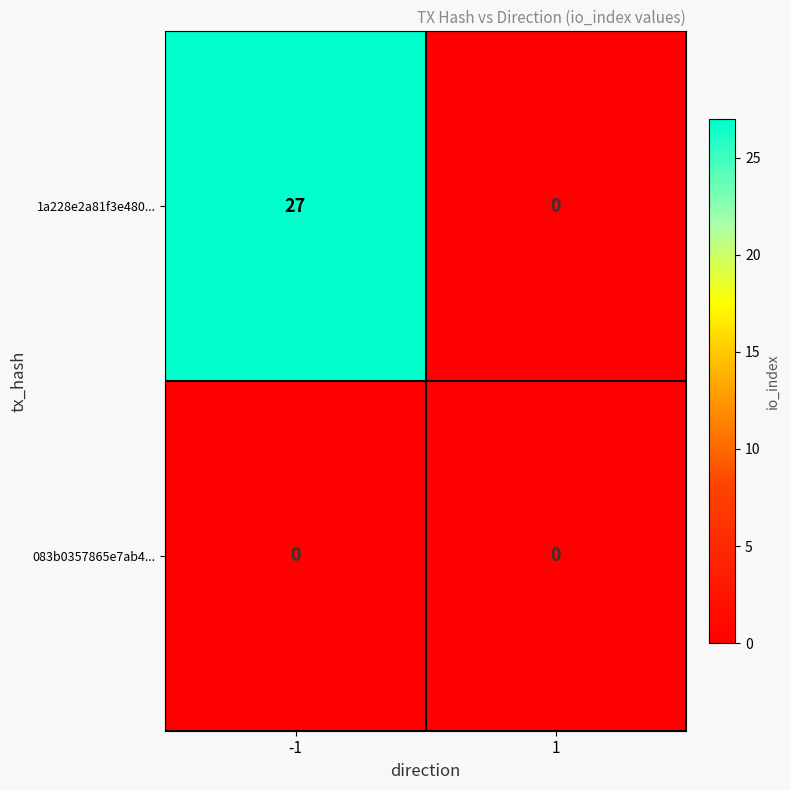

What is the difference between the maximum and minimum values in the 1a228e2a81f3e480... series?

27